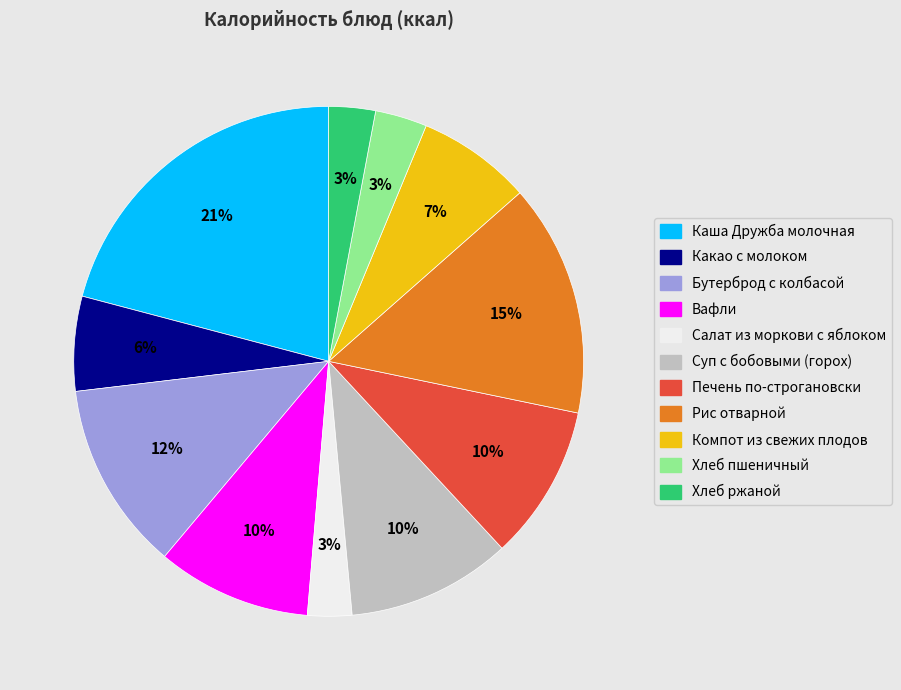

Is there a majority slice in this chart?

No